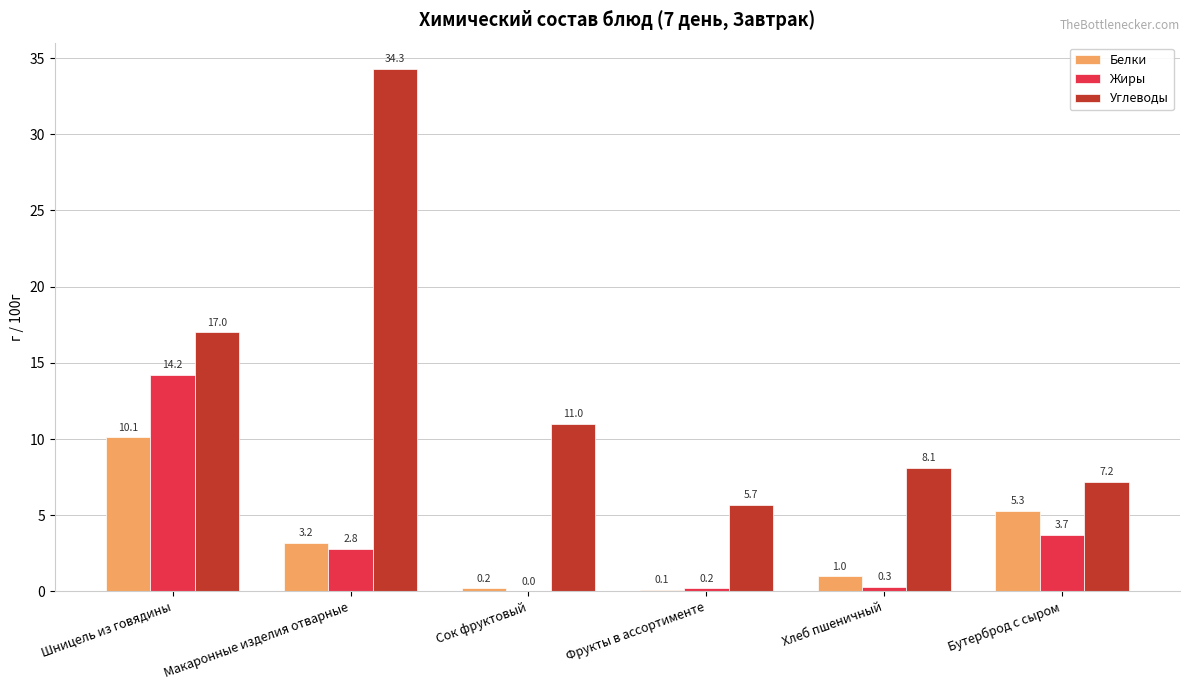

What is the maximum value shown in the chart?

34.3